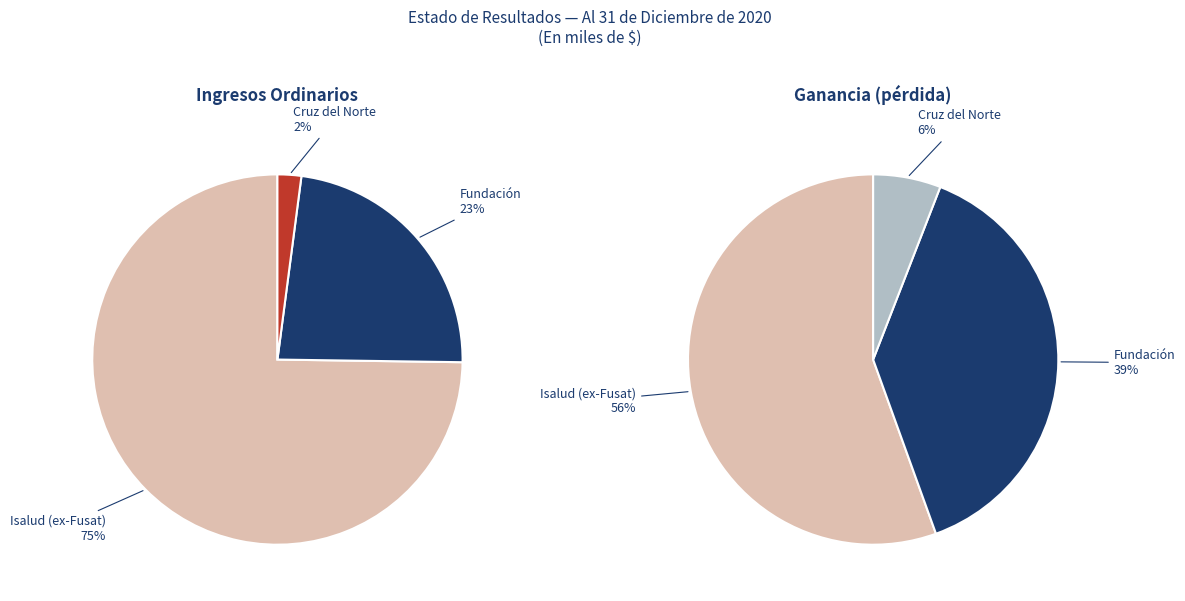

Does 7 account for over 50% of the chart?

No